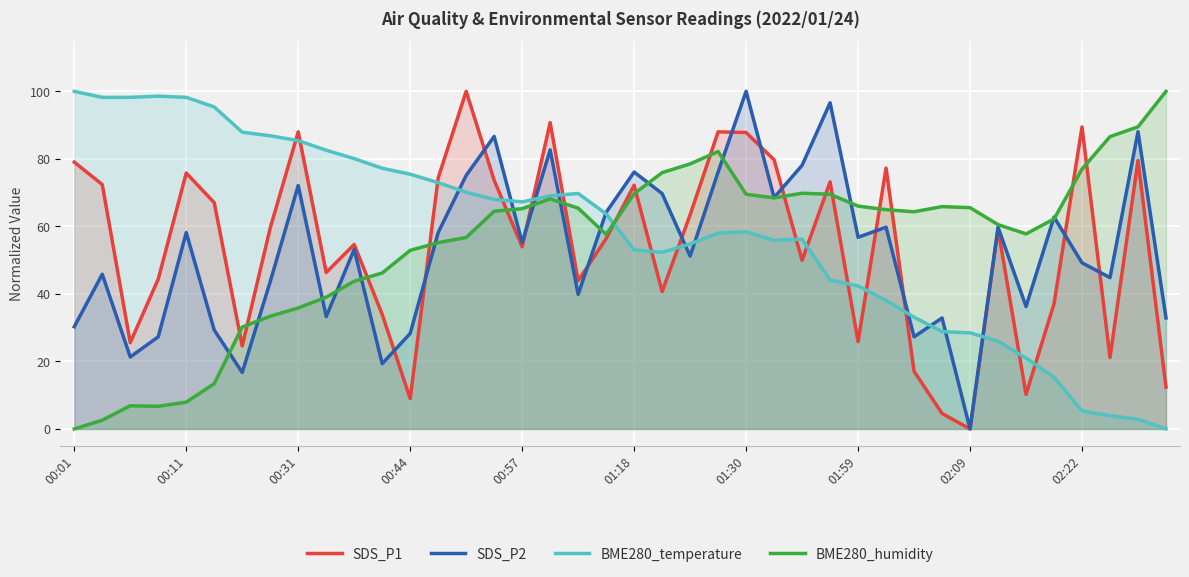

Which series ends up on top after the final intersection of BME280_humidity and SDS_P1?

BME280_humidity